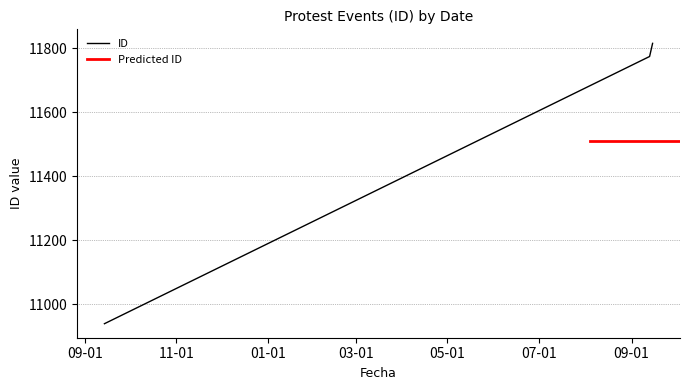

Reading left to right, transcribe all the data shown in this chart.

10940	11774	11815